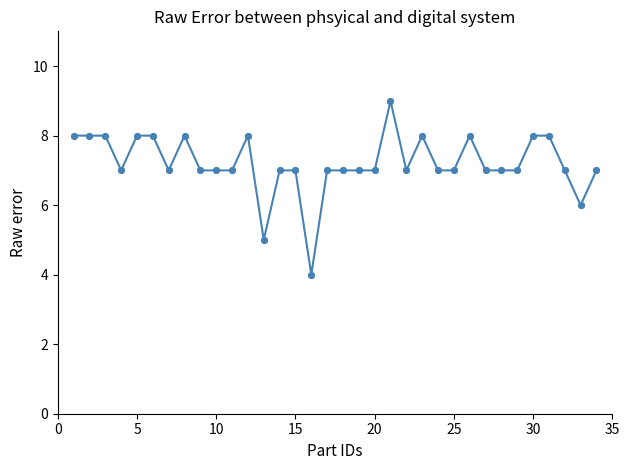

True or false: there are more than 0 points higher than both neighbors.

True